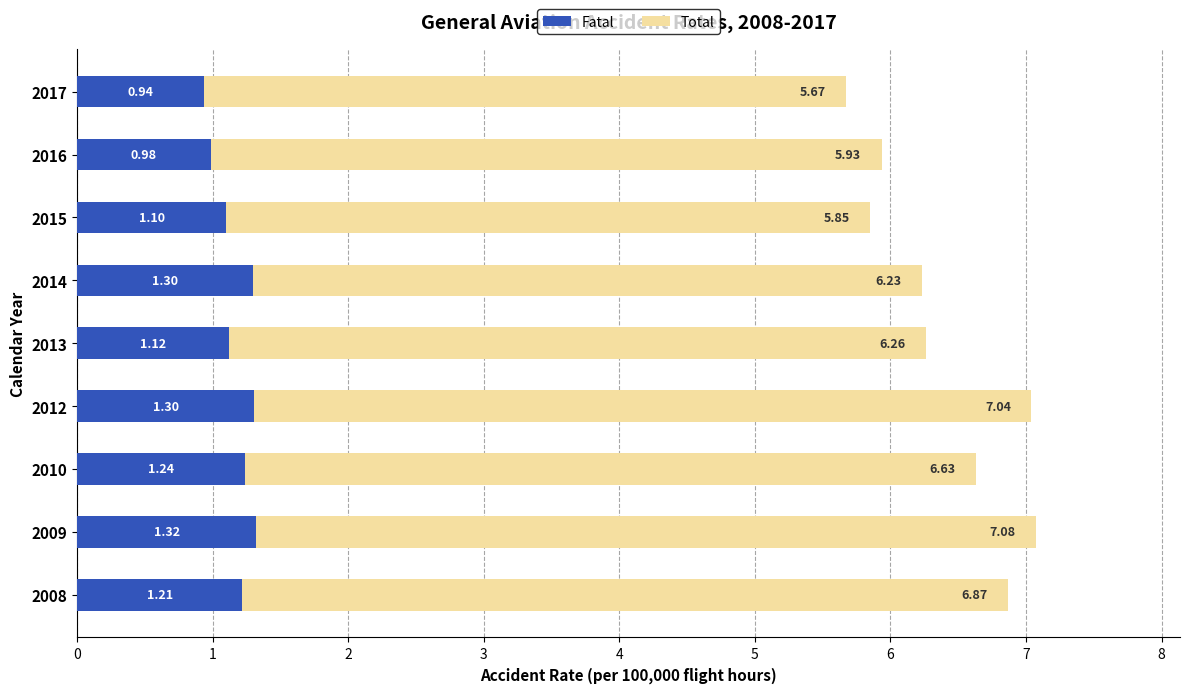

What is the total value across all series at 2012?

7.0